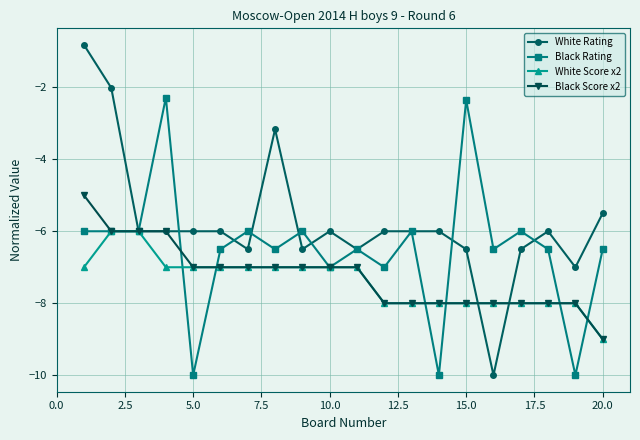

Does the chart have visible grid lines?

Yes